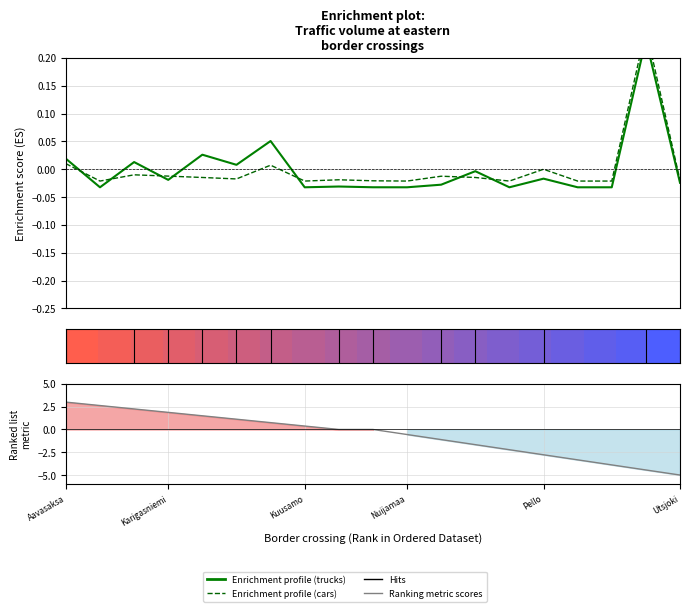

Which series has the widest spread of values?

Ranking metric scores